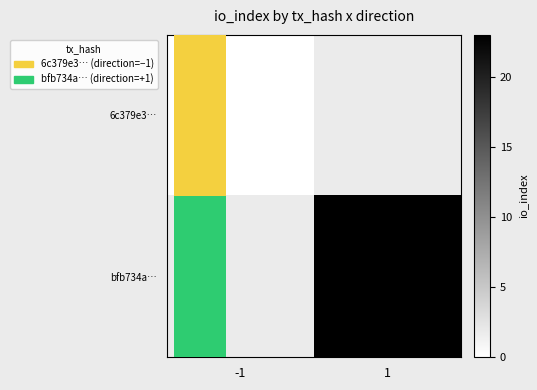

What is the greatest value displayed?

23.0